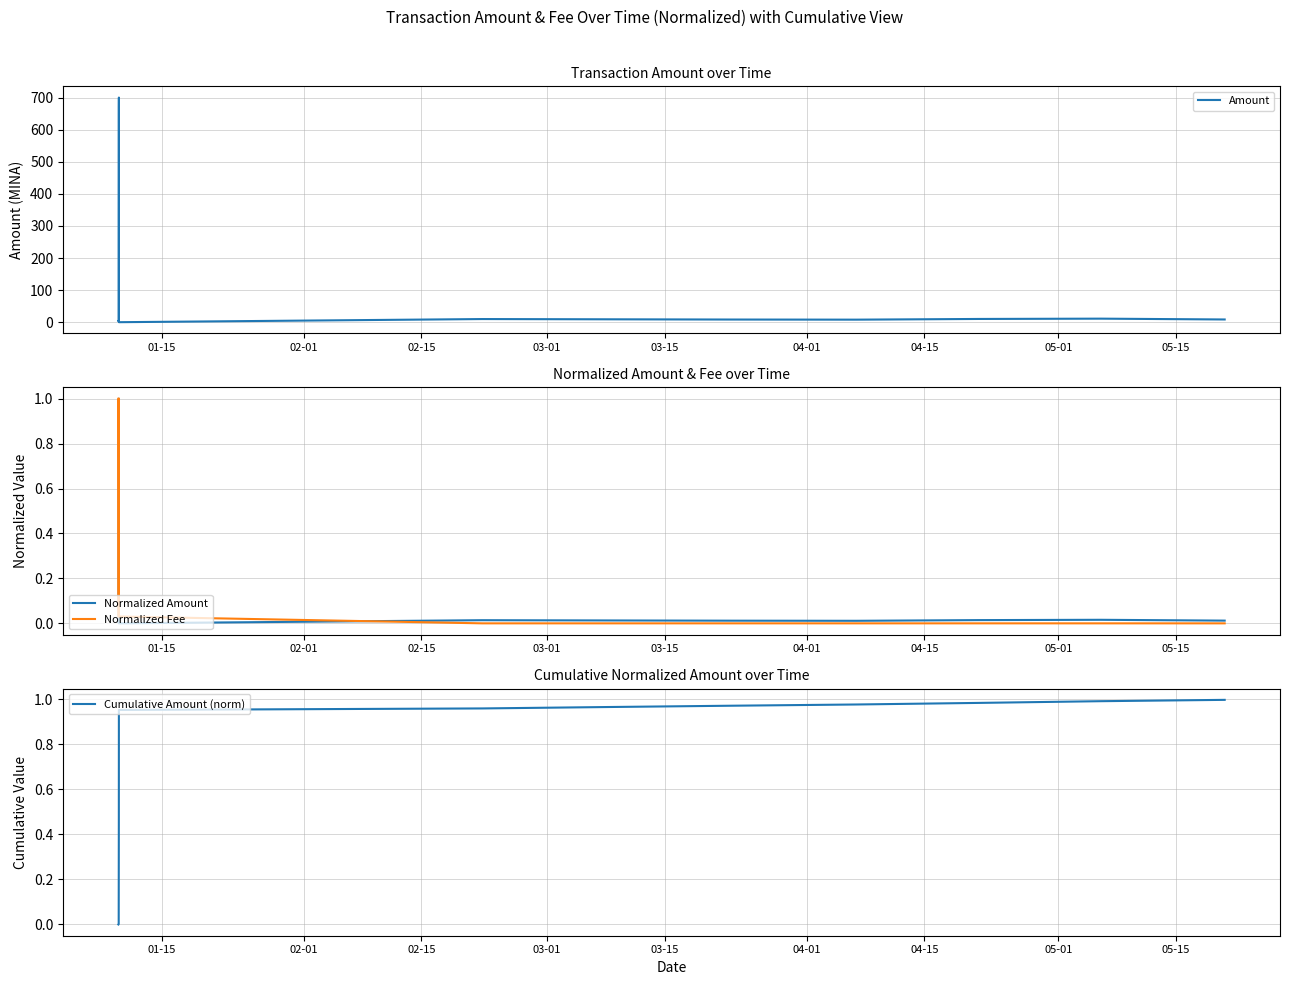

What is the average value of the Normalized Fee series?

0.2